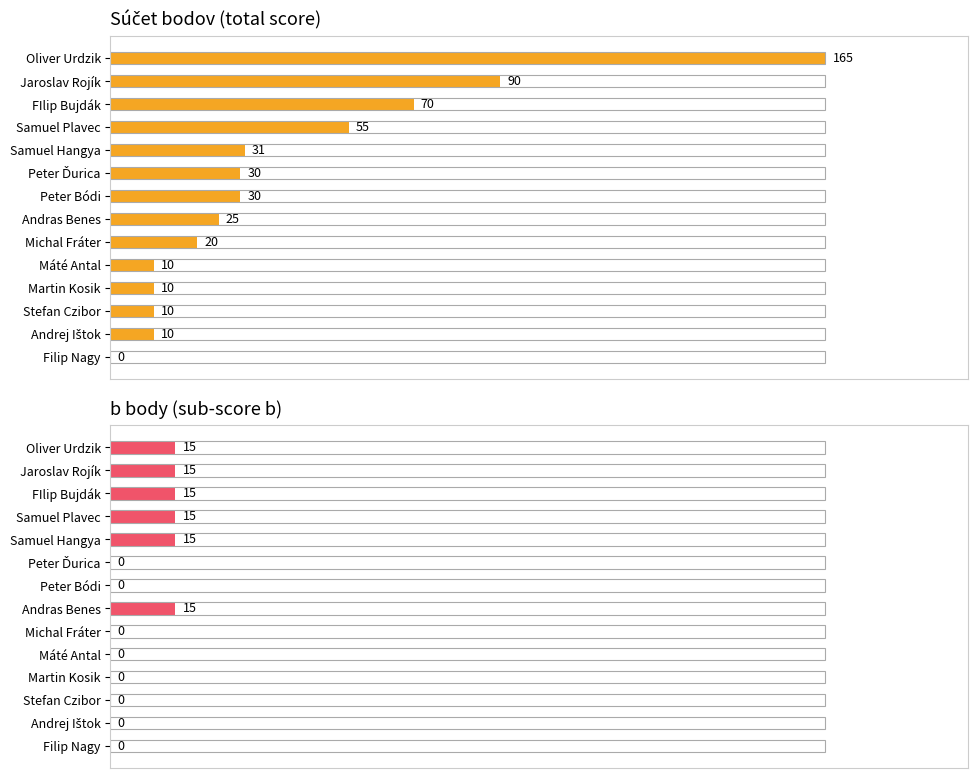

How many data points does each series have?

14